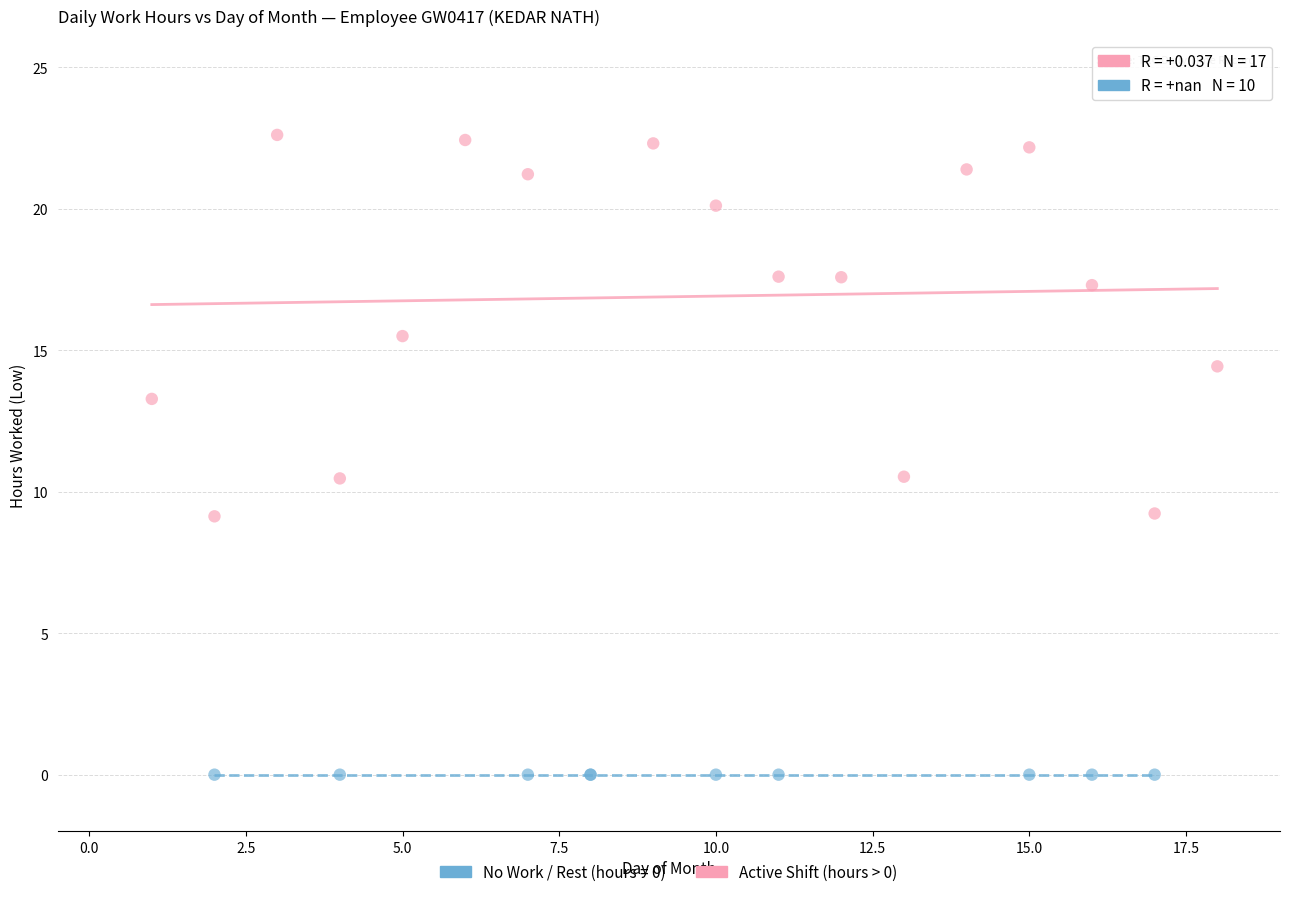

Which series contains the highest Y value?

Active Shift (hours > 0)